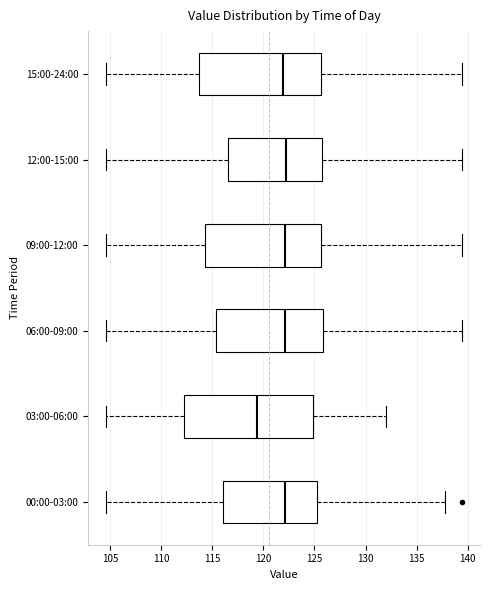

Where does the median line of the box for 12:00-15:00 sit on the x-axis? The values are not printed on the chart, so give them approximately, as read against the axis.

122.0